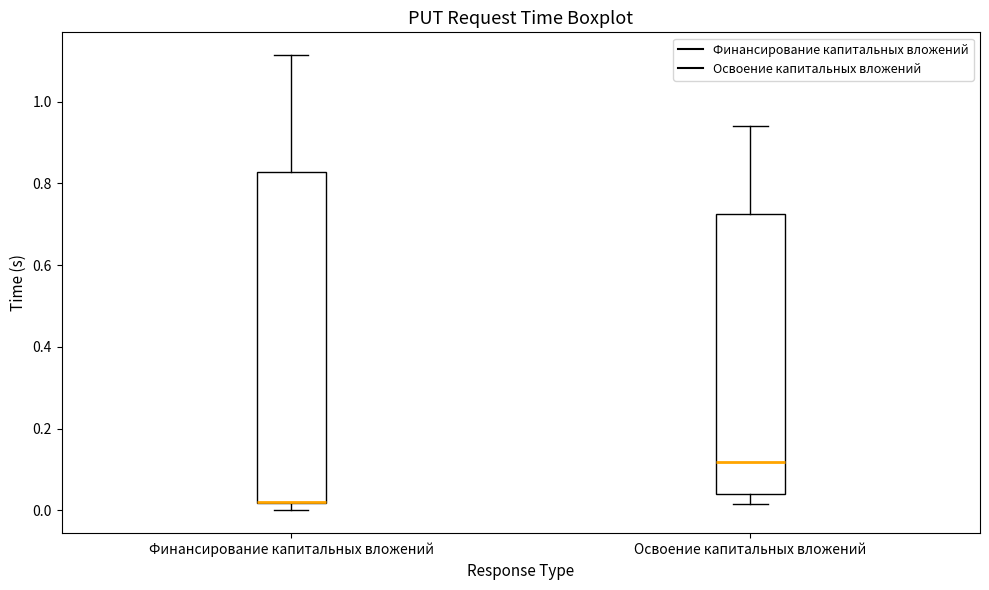

Reading left to right, read every box against the y-axis: the position of its median line, the range the box covers, and the ends of its whiskers. The values are not printed on the chart, so give them approximately, as read against the axis.

Финансирование капитальных вложений: median 0.02 (drawn on the box's lower edge), box 0.02 to 0.82, whiskers 0.00 to 1.12
Освоение капитальных вложений: median 0.12, box 0.04 to 0.72, whiskers 0.02 to 0.94